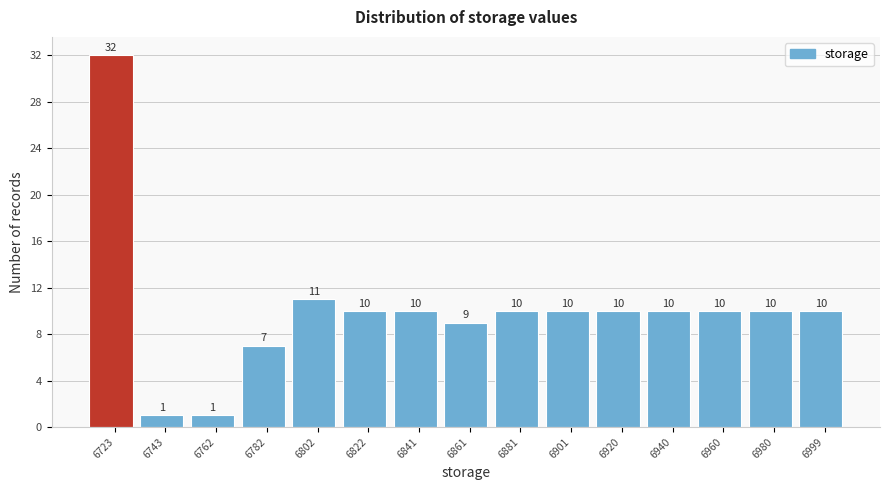

Reading left to right, extract all data points from this chart.

32	1	1	7	11	10	10	9	10	10	10	10	10	10	10